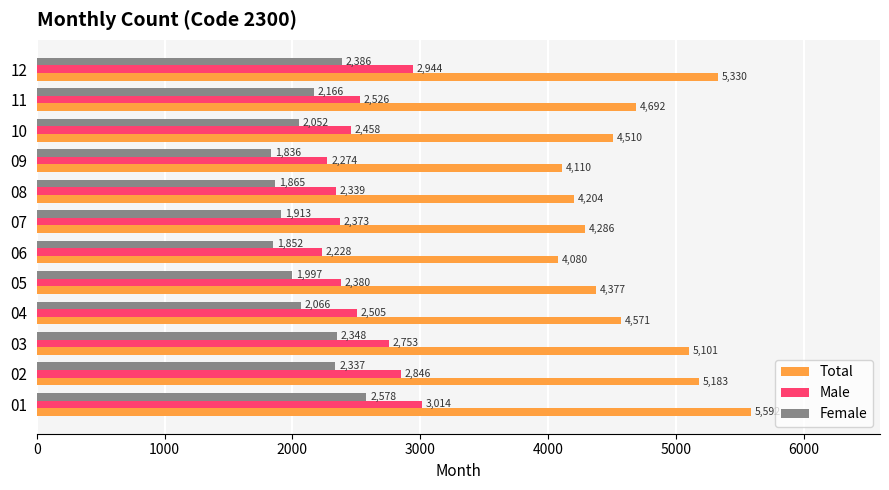

Rank the series by their average value, from highest to lowest.

Total, Male, Female